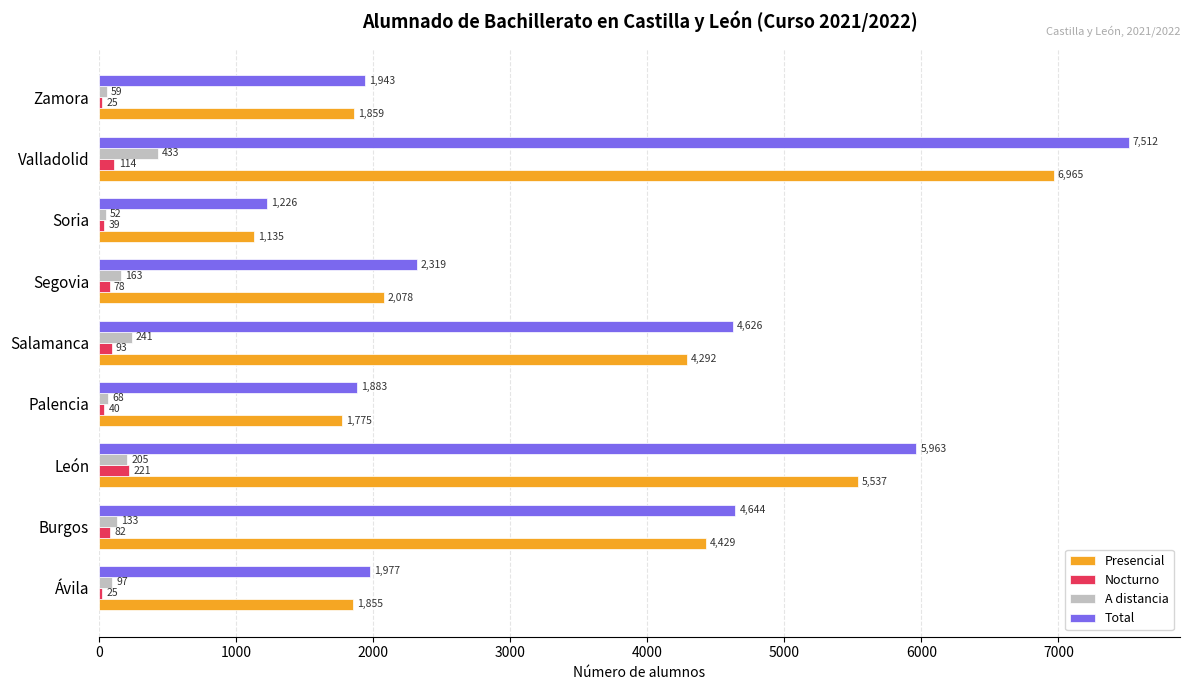

What are all the series names shown in the legend?

Presencial, Nocturno, A distancia, Total